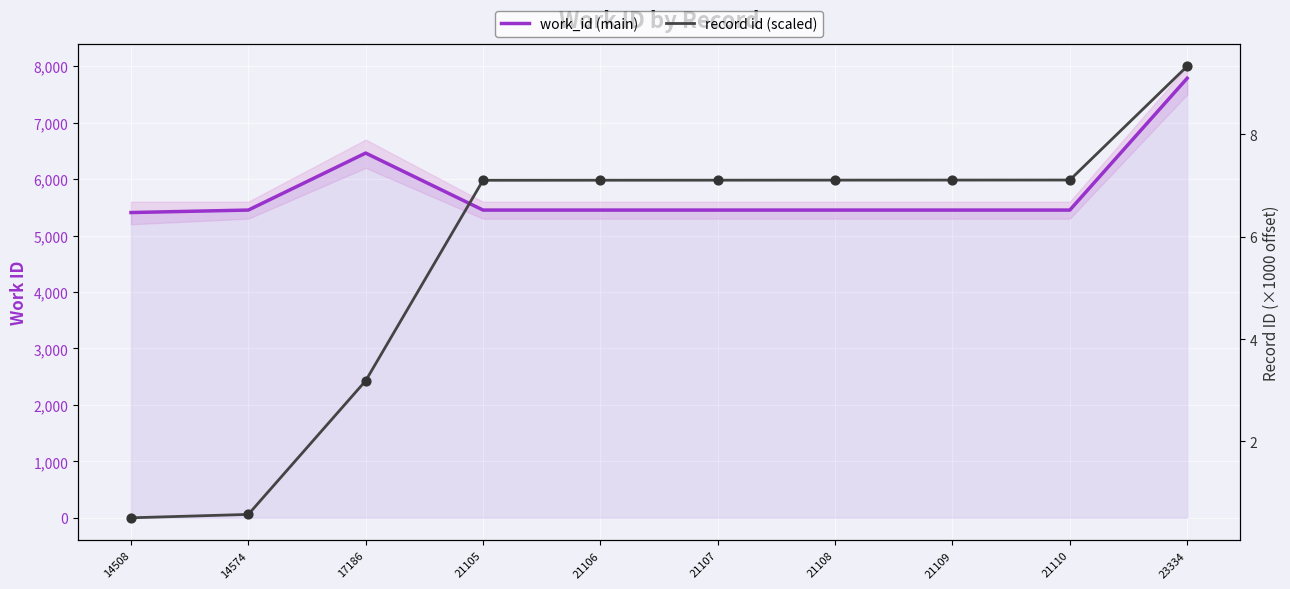

What is the total value across all series at 21105?

5459.1